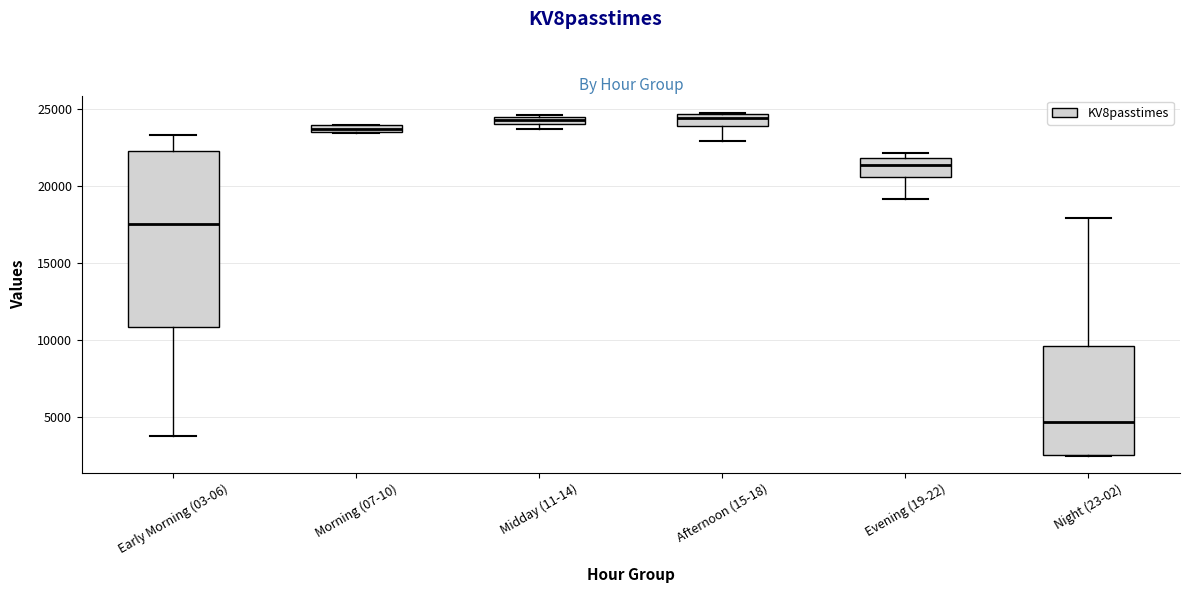

Where is the upper edge of the box for Midday (11-14) on the y-axis? The values are not printed on the chart, so give them approximately, as read against the axis.

24500